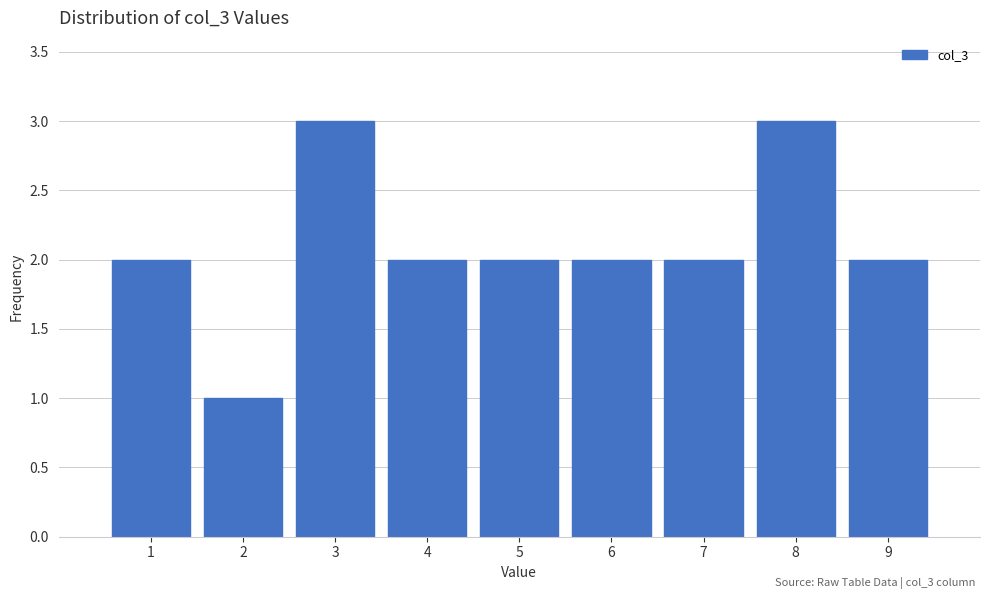

Reading left to right, transcribe this chart: for each bar, give the range it covers on the x-axis and its height. The values are not printed on the chart, so give them approximately, as read against the axis.

0.5 to 1.5: 2
1.5 to 2.5: 1
2.5 to 3.5: 3
3.5 to 4.5: 2
4.5 to 5.5: 2
5.5 to 6.5: 2
6.5 to 7.5: 2
7.5 to 8.5: 3
8.5 to 9.5: 2